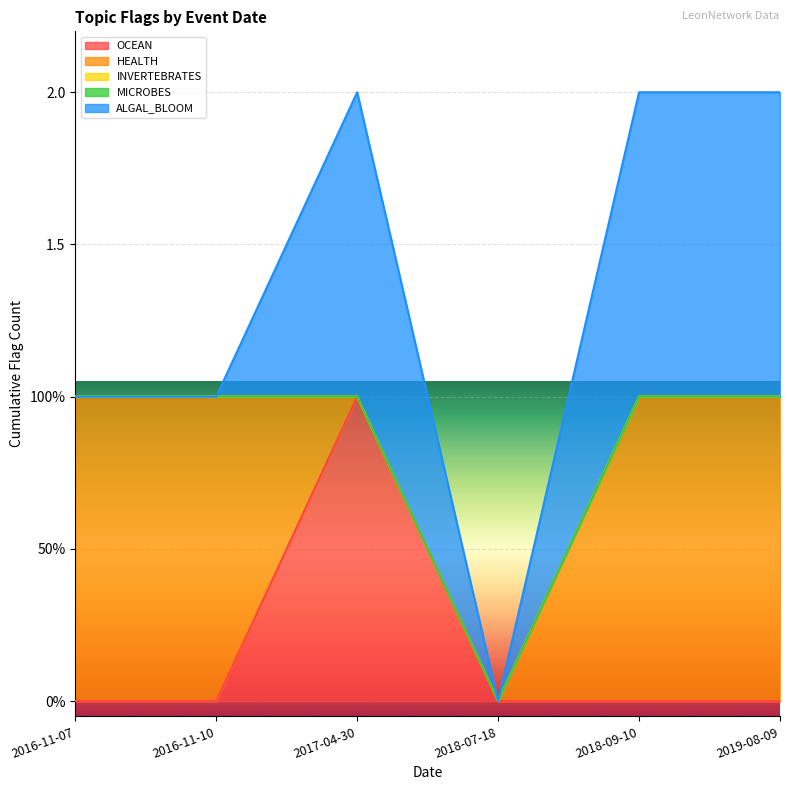

What is the total value across all series at 2017-04-30?

2